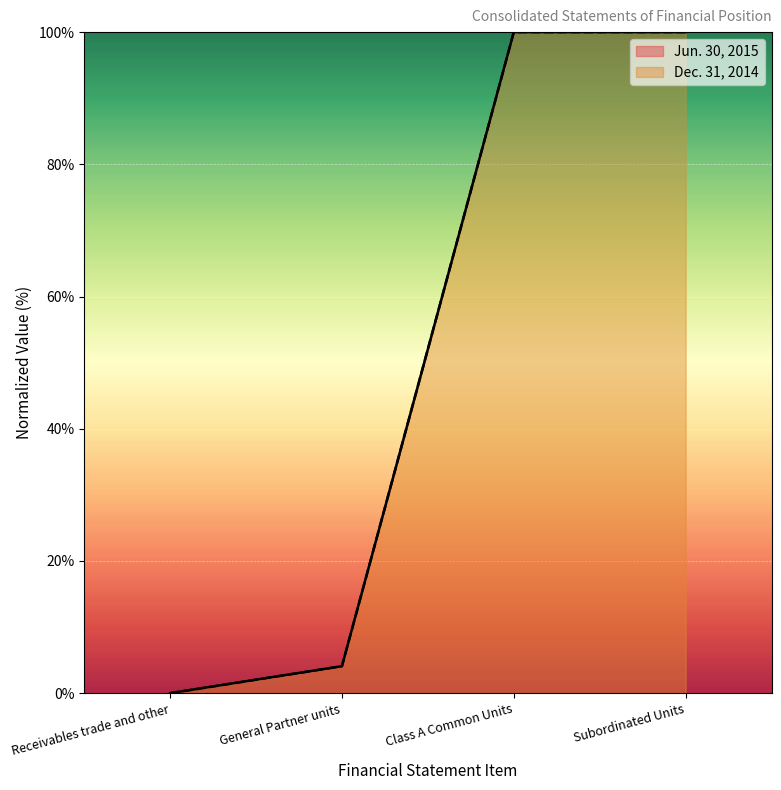

At which label does Dec. 31, 2014 reach its peak?

Class A Common Units